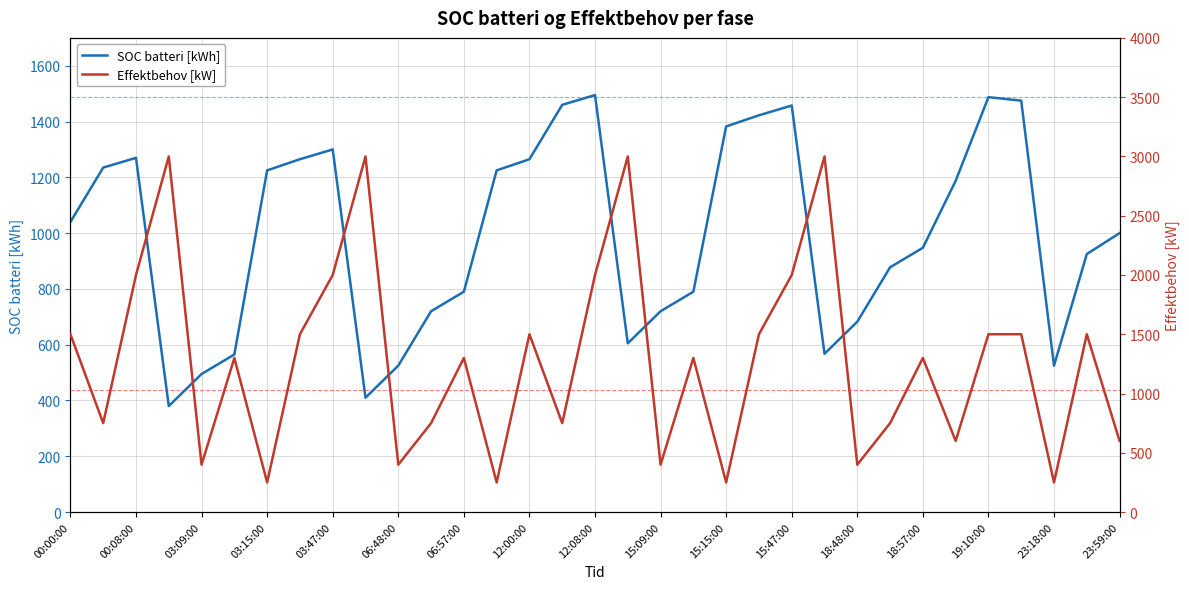

How many lines are shown in the chart?

2